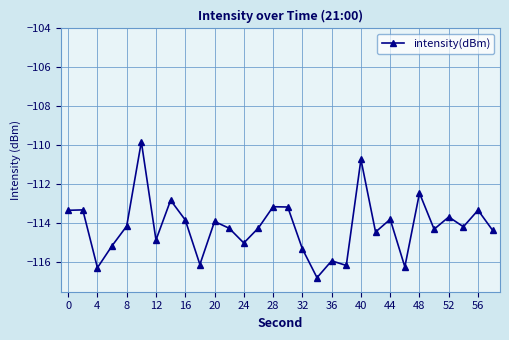

What is the smallest value displayed?

-116.8